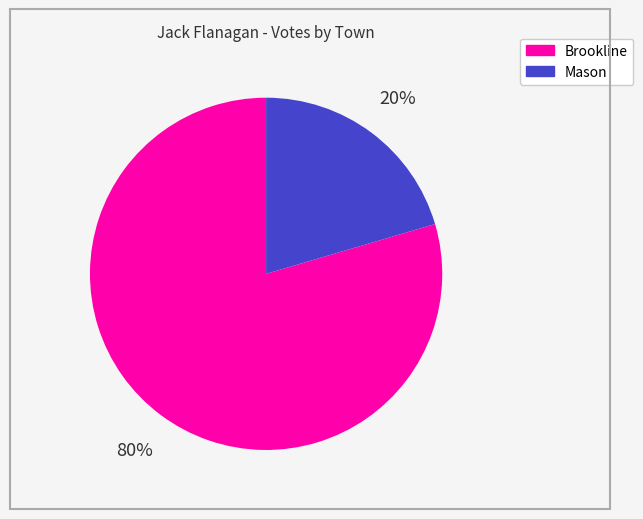

Between Brookline and Mason, which is larger?

Brookline